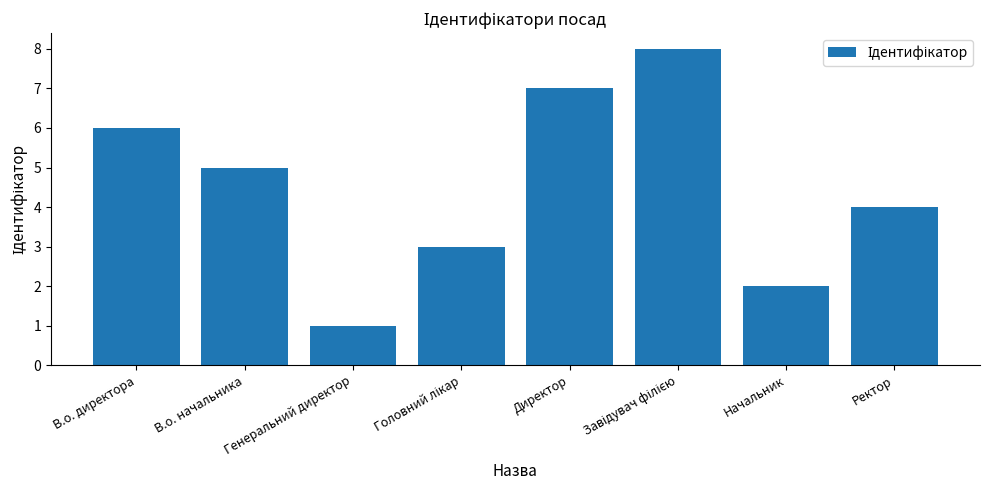

What is the difference between the maximum and second lowest values?

6